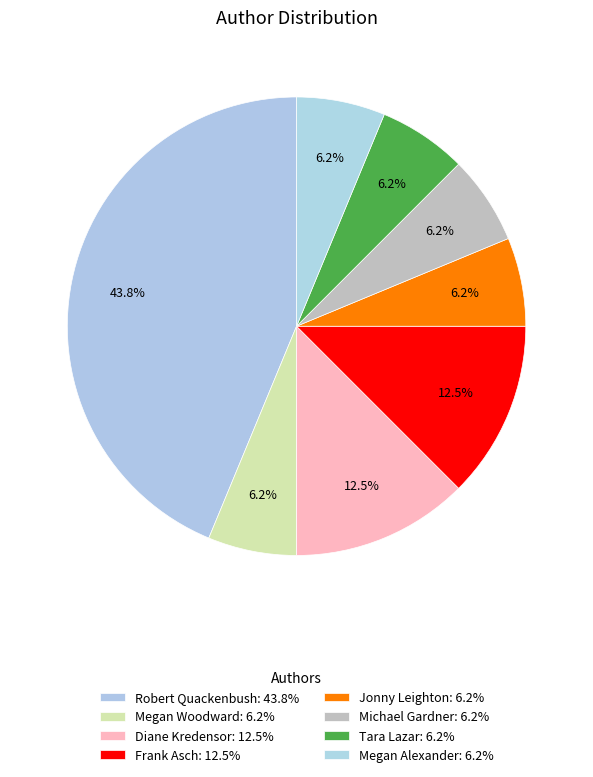

How many slices are in this pie chart?

8